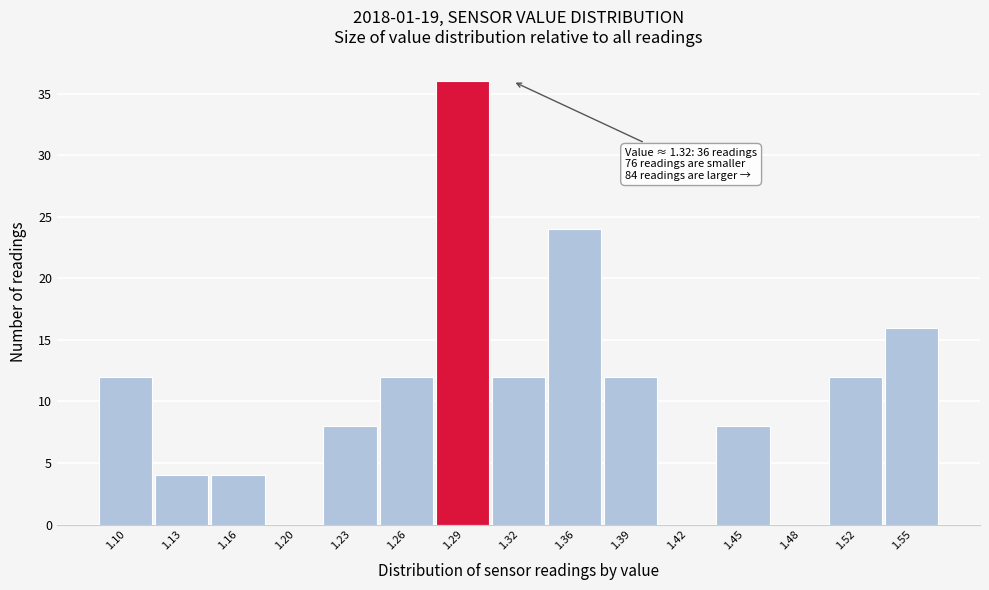

Reading left to right, extract all data points from this chart.

1.10=12	1.13=4	1.16=4	1.20=0	1.23=8	1.26=12	1.29=36	1.32=12	1.36=24	1.39=12	1.42=0	1.45=8	1.48=0	1.52=12	1.55=16